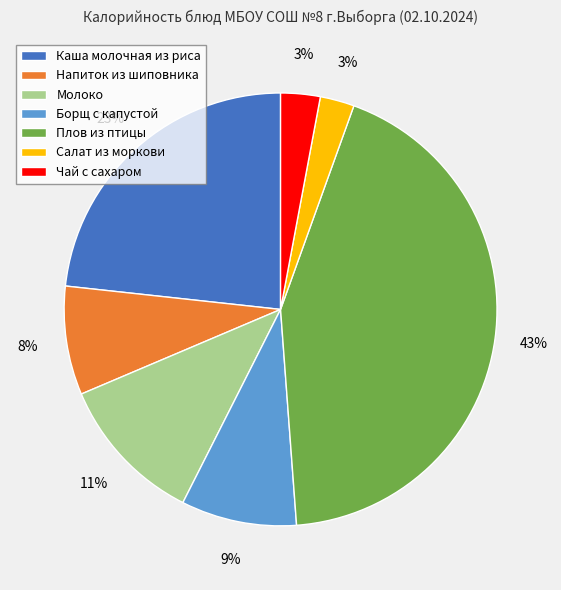

To the nearest percent, what is the combined percentage of Напиток из шиповника and Чай с сахаром?

11%